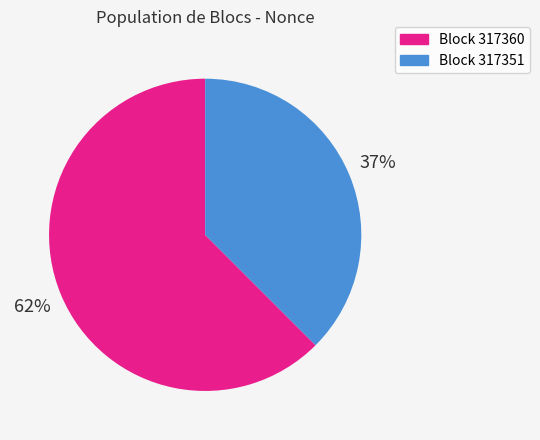

How many segments does this pie chart have?

2